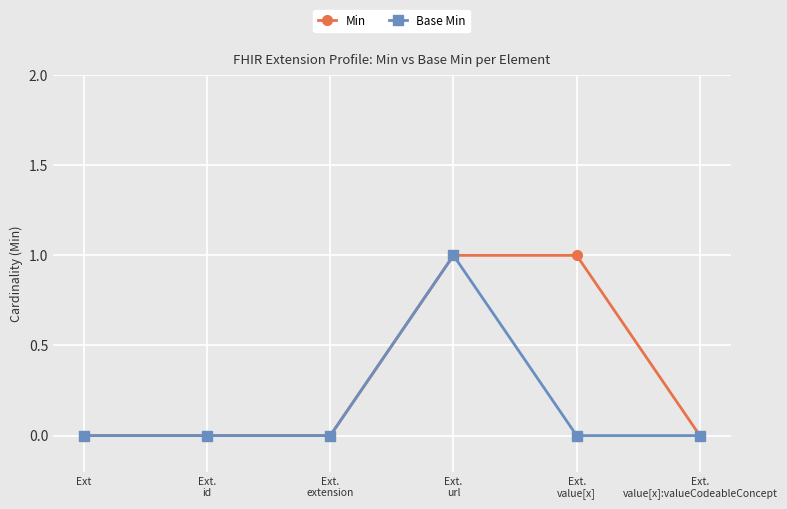

True or false: Min has more than 2 points higher than both neighbors.

False